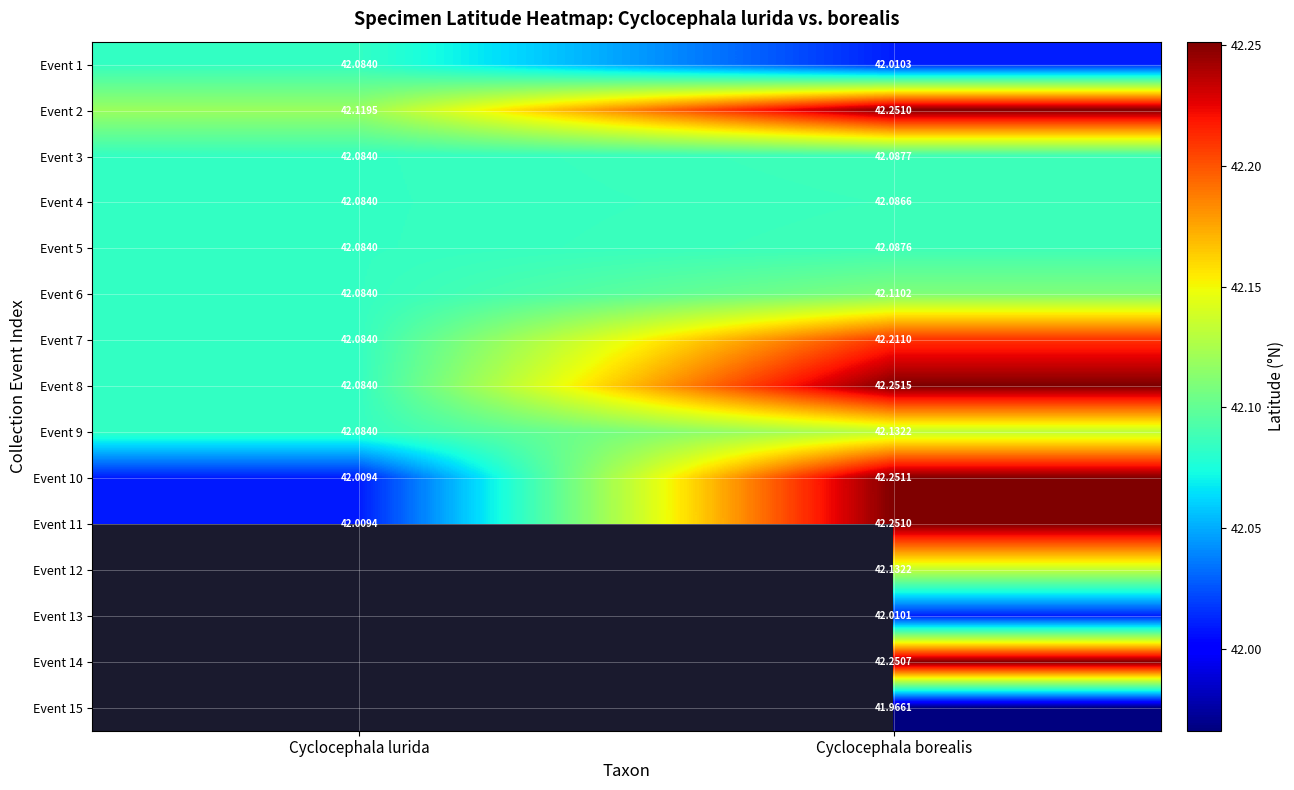

At how many categories does at least one series exceed 41?

2